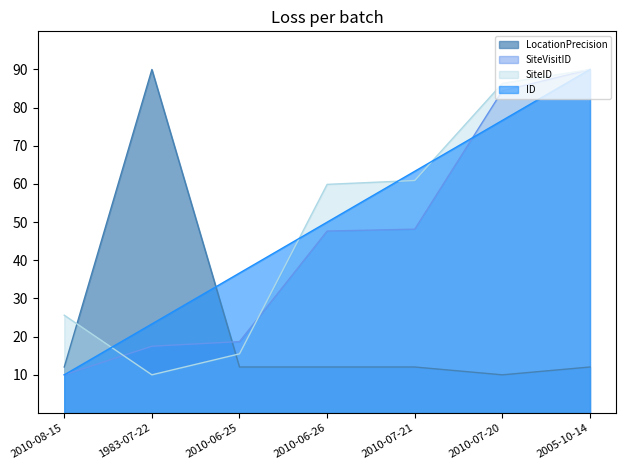

What is the minimum value shown in the chart?

10.0